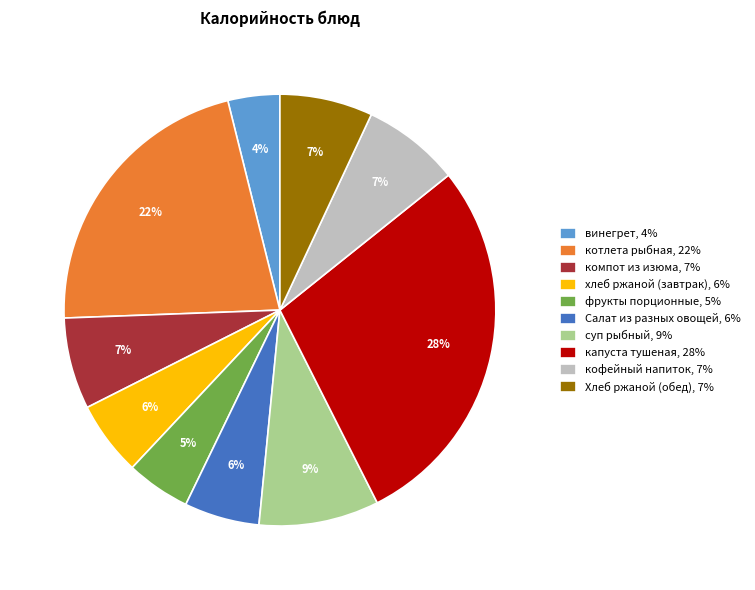

Is суп рыбный, 9% the majority of the pie?

No